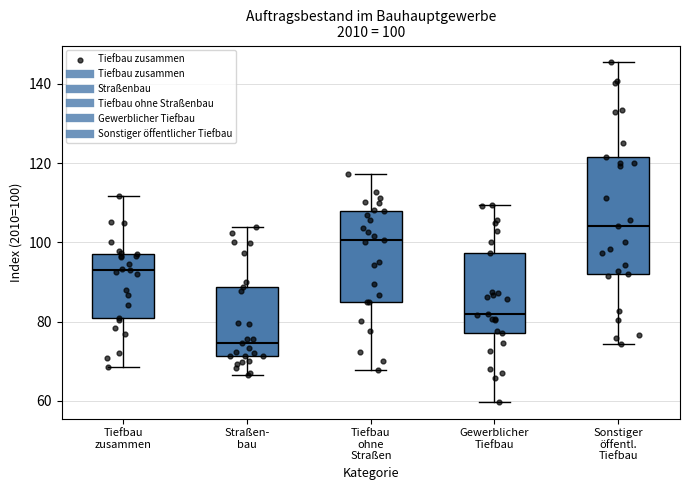

Which box is the tallest, from its lower edge to its upper edge?

Sonstiger öffentl. Tiefbau